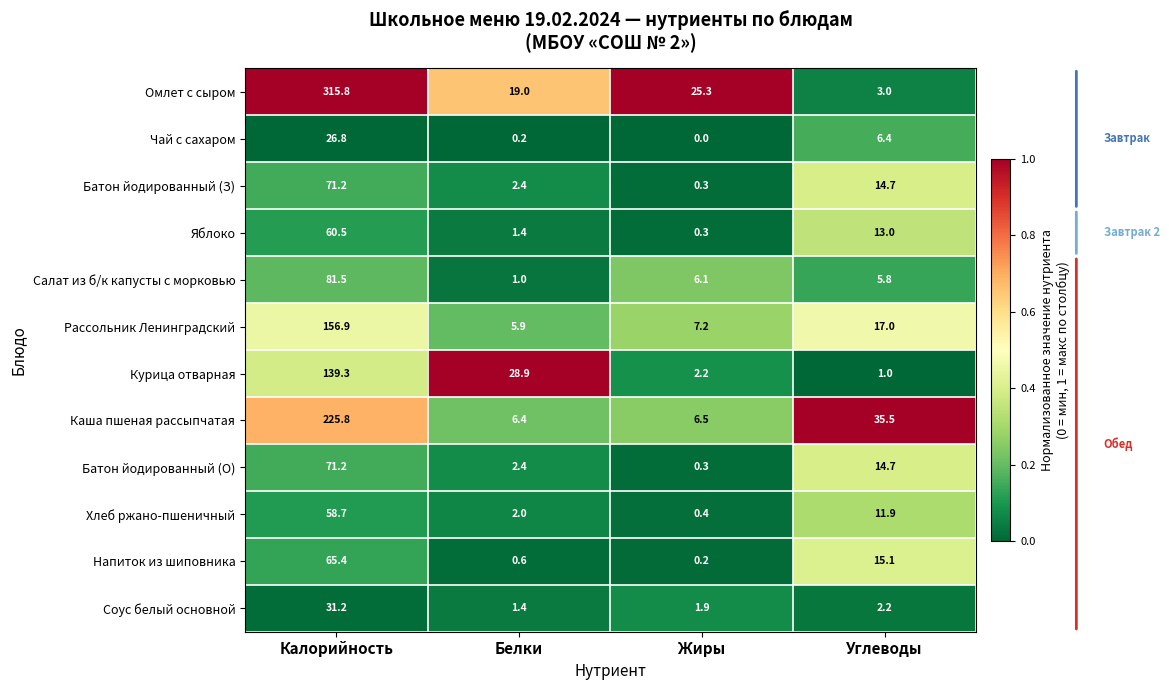

At which category is the sum across all series the highest?

Калорийность